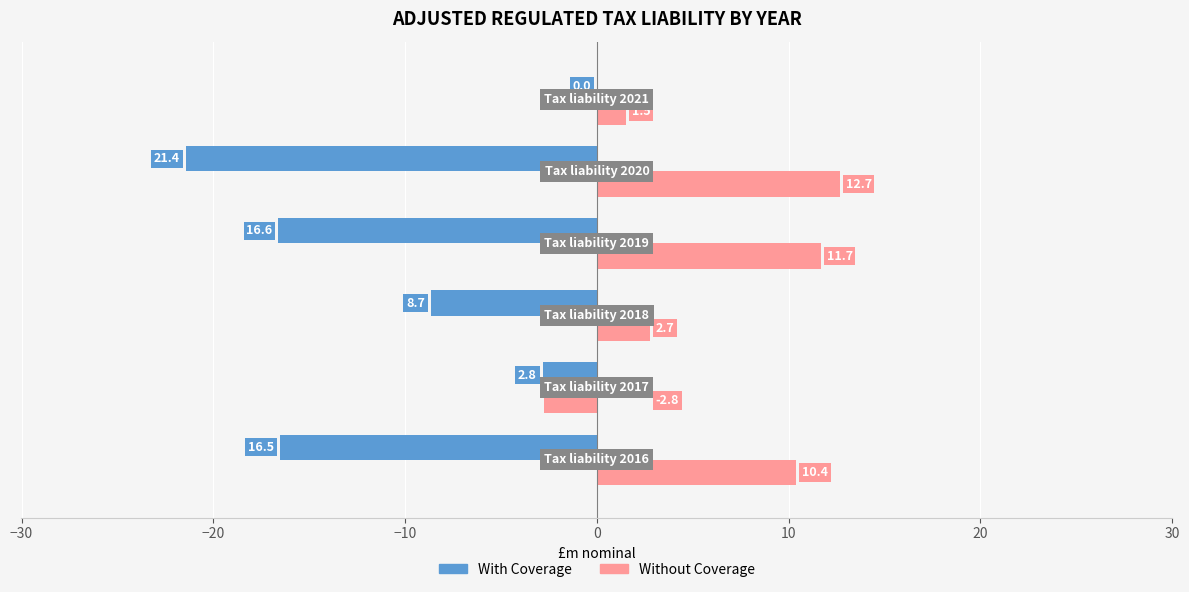

What is the sum of all Without Coverage values?

36.2